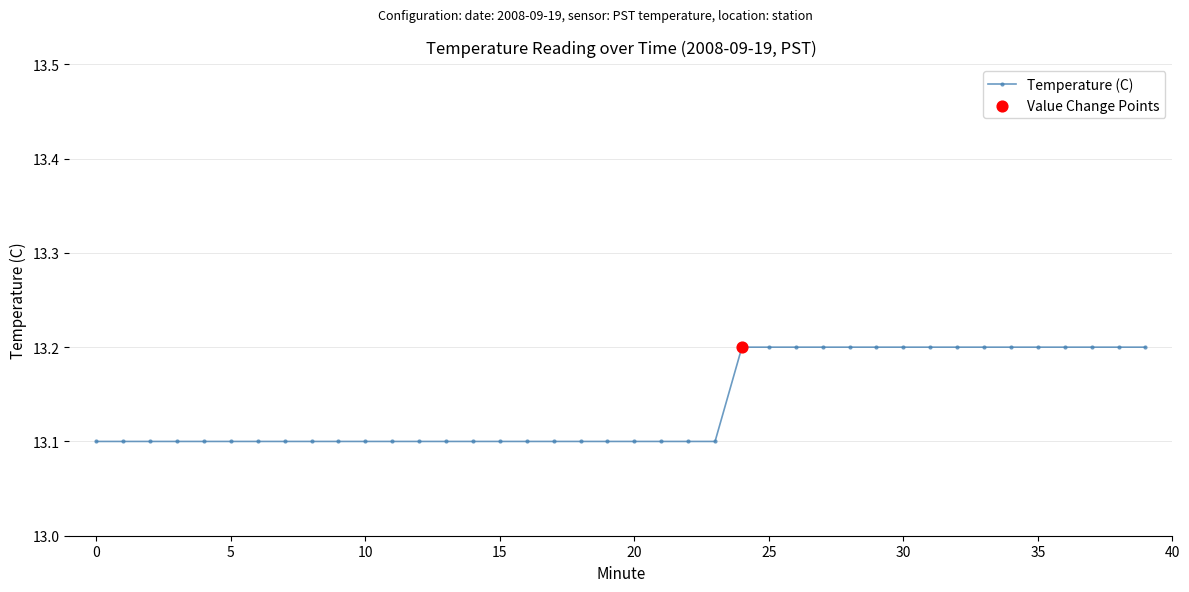

What is the sum of all values?

525.6